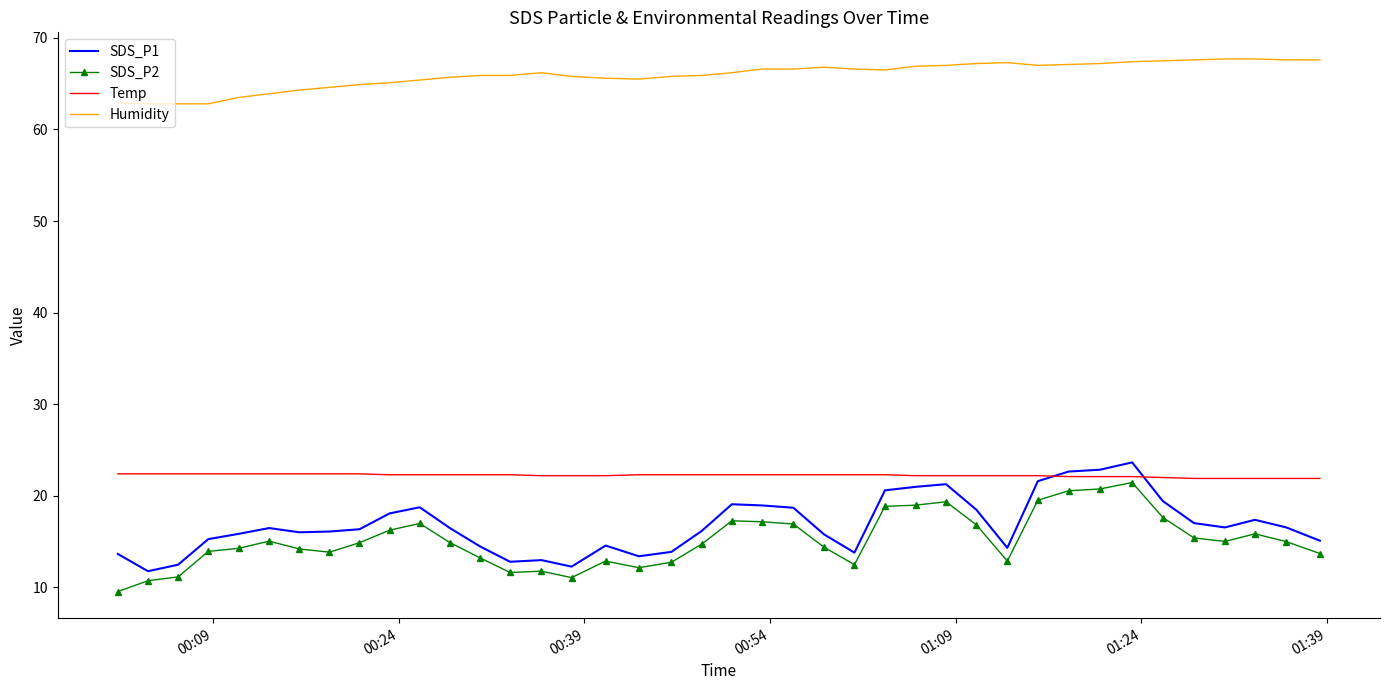

Which series has the largest total across all categories?

Humidity